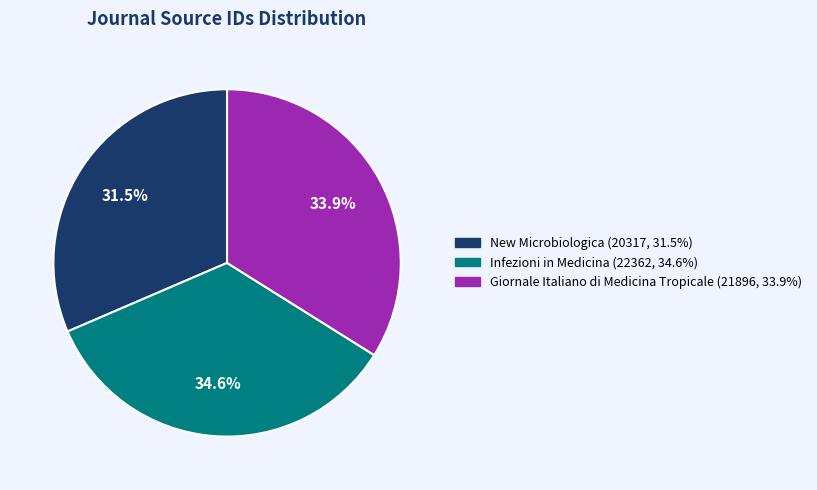

How many segments does this pie chart have?

3